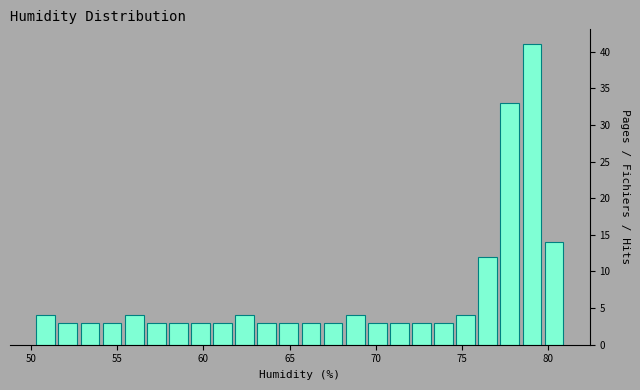

Around what value on the x-axis is the tallest bar? Give the approximate position of its centre, as read against the axis.

79.0